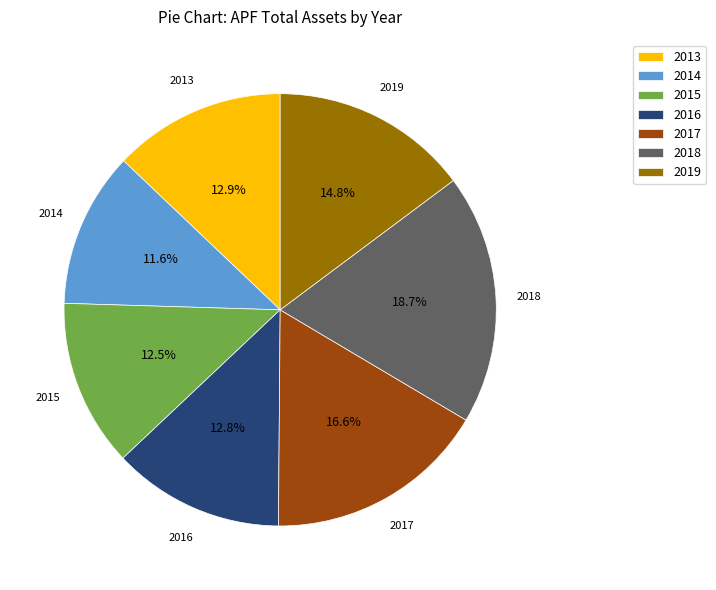

What percentage is the 2018 slice, to the nearest percent?

19%